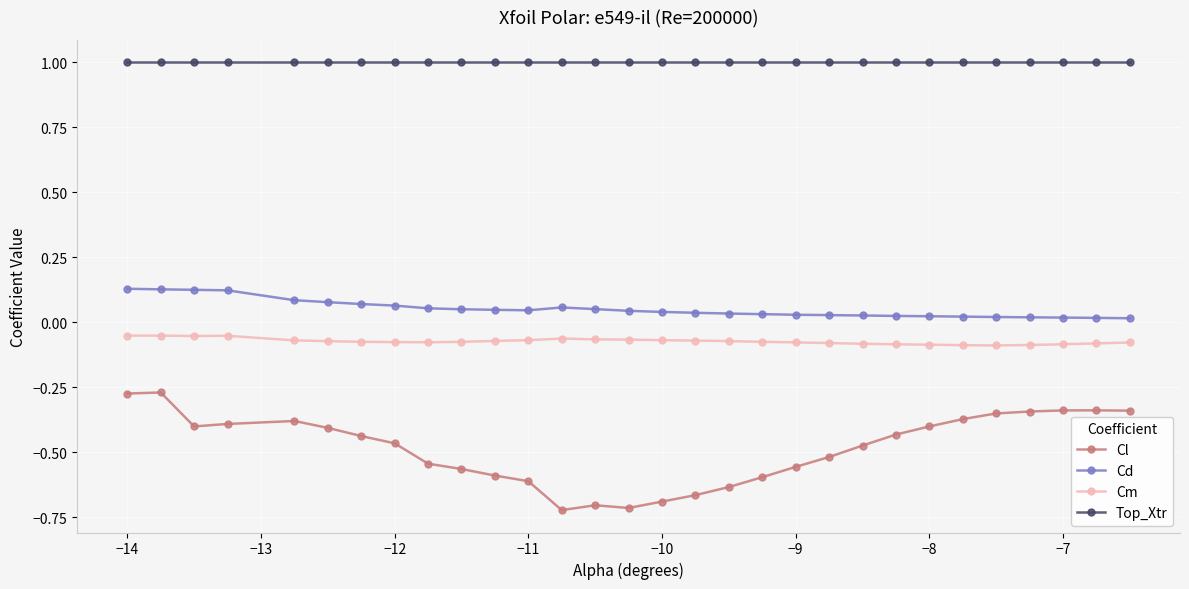

List the series in order of their peak value, lowest first.

Cl, Cm, Cd, Top_Xtr